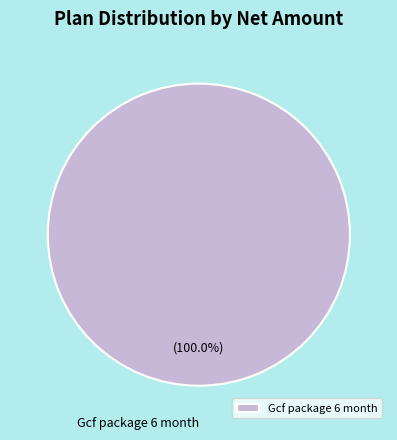

Rank the categories by value from highest to lowest.

Gcf package 6 month